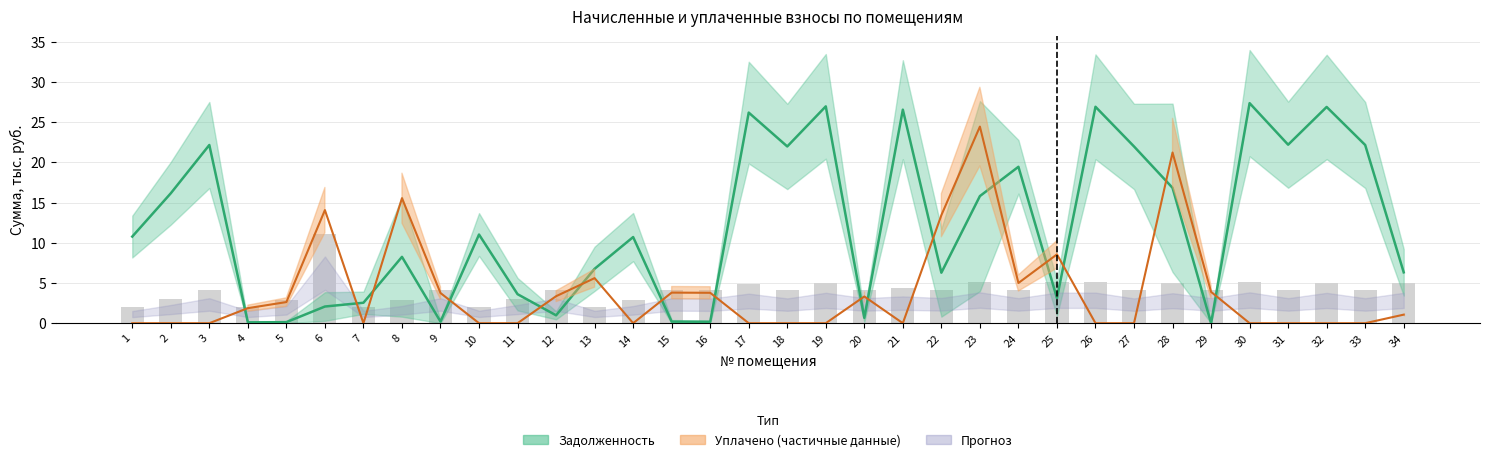

How many bars are there in each group?

3